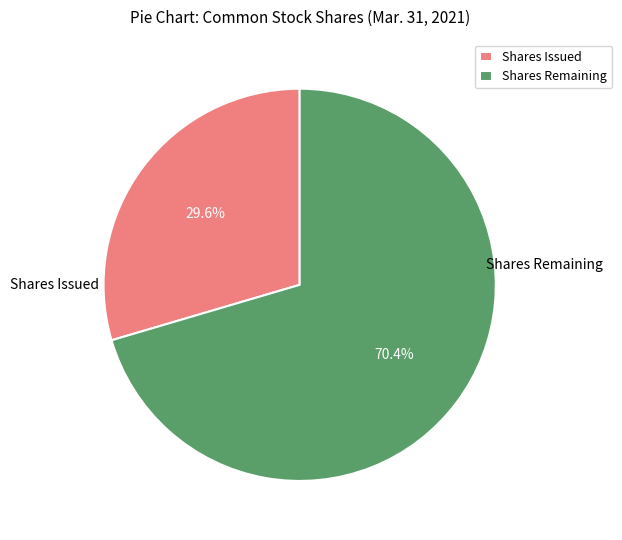

What is the ratio of the value at Shares Issued to the value at Shares Remaining?

0.4